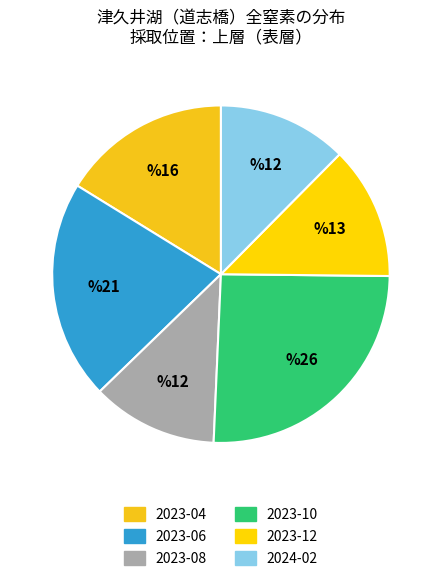

What percentage do 2023-08 and 2023-06 together represent?

33.1%